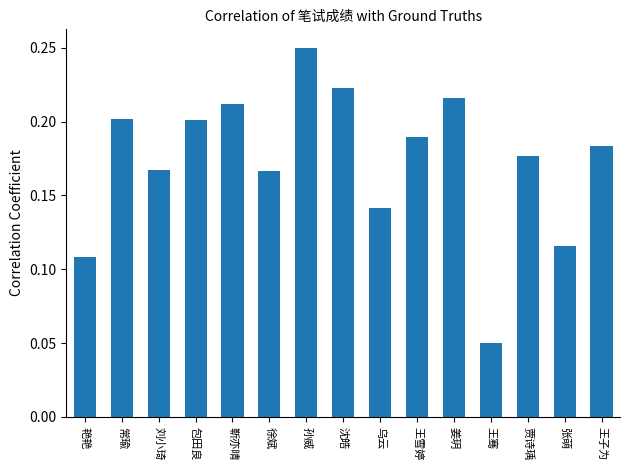

Does the chart contain any negative values?

No